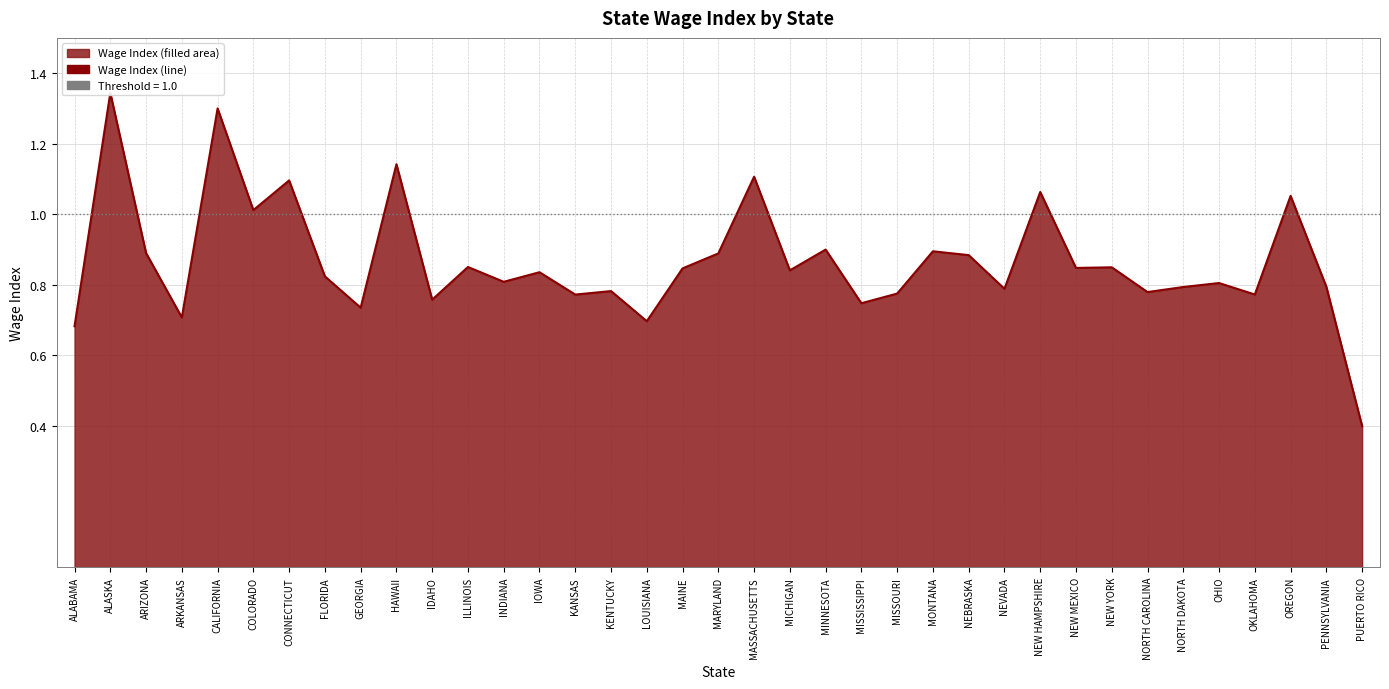

What is the label of the 10th point from the left?

HAWAII